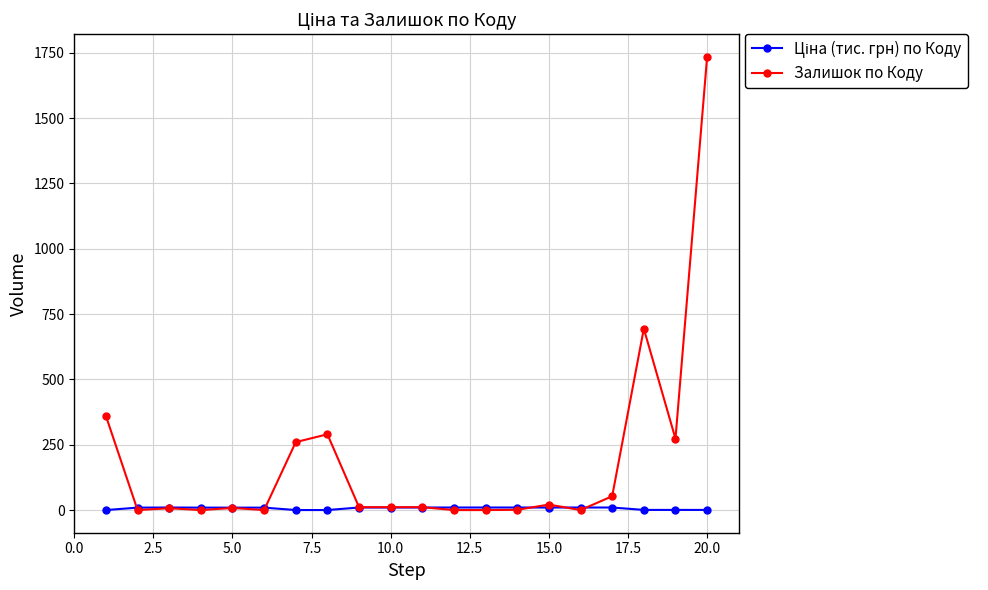

Which series has the largest range (max minus min)?

Залишок по Коду